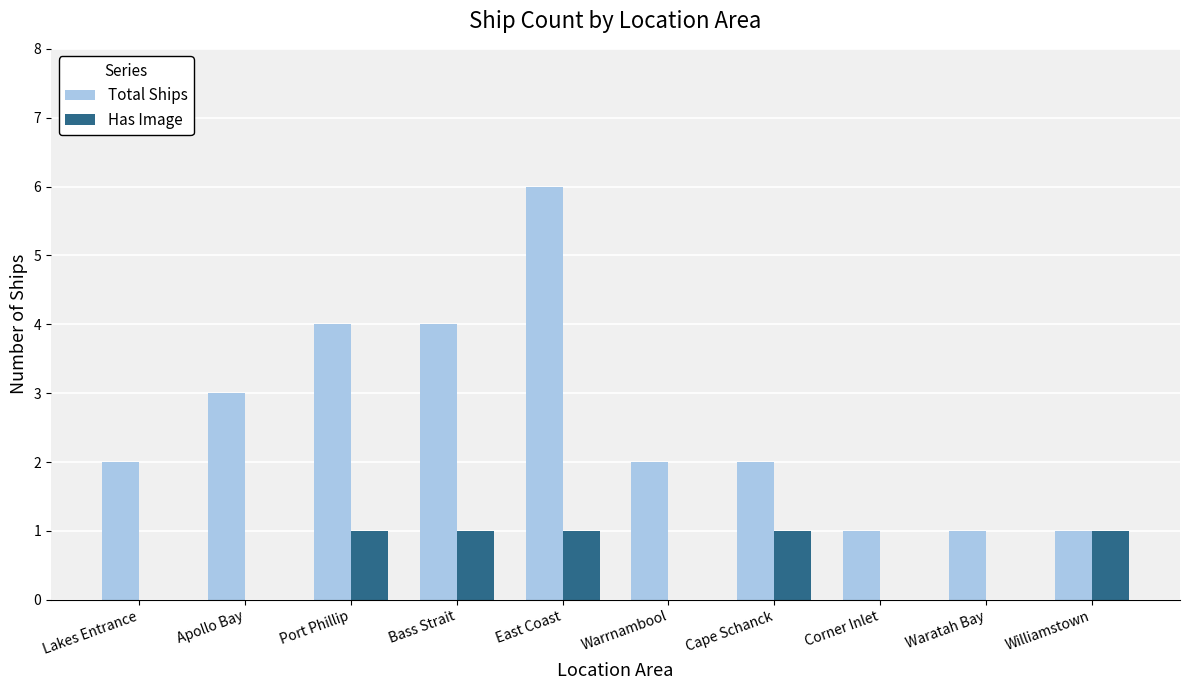

Is the value of Total Ships at Cape Schanck greater than the value of Has Image at Waratah Bay?

Yes